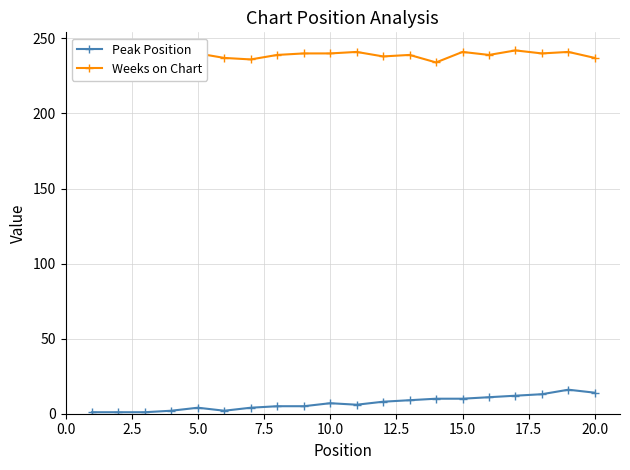

Count the number of categories in the chart.

20